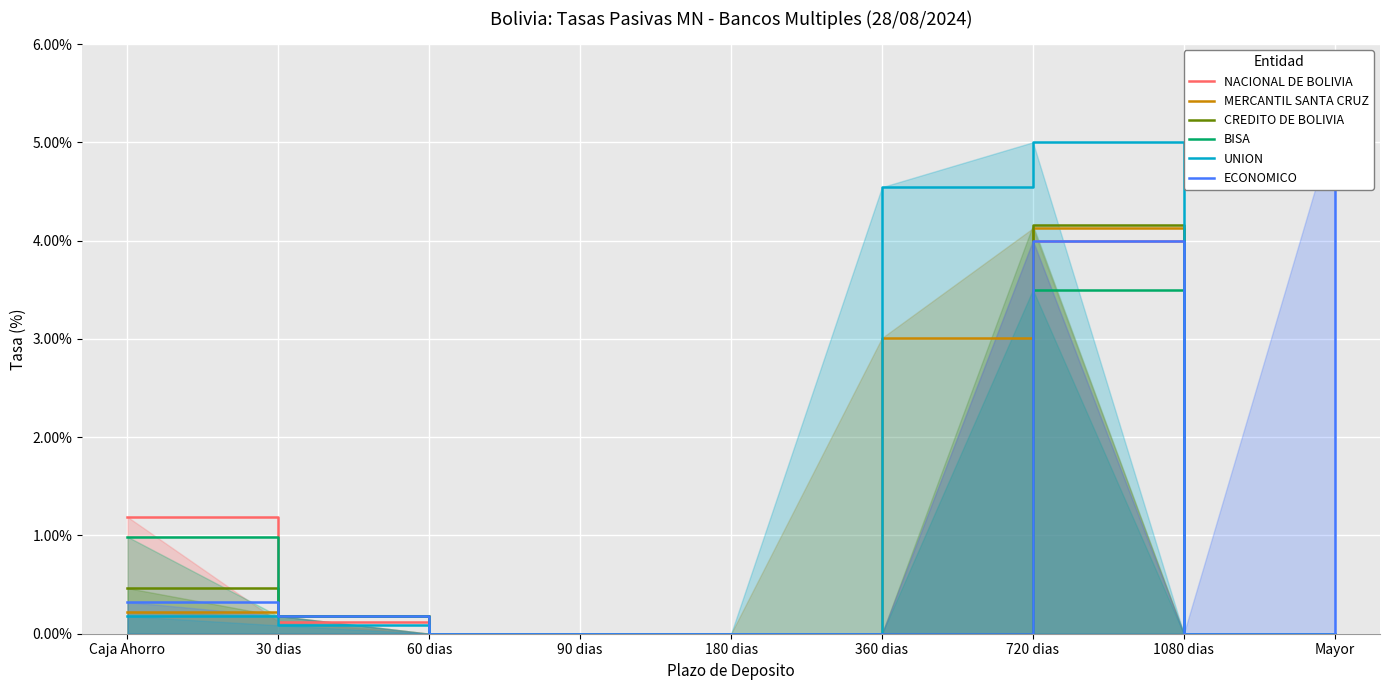

What is the average value of the CREDITO DE BOLIVIA series?

0.5